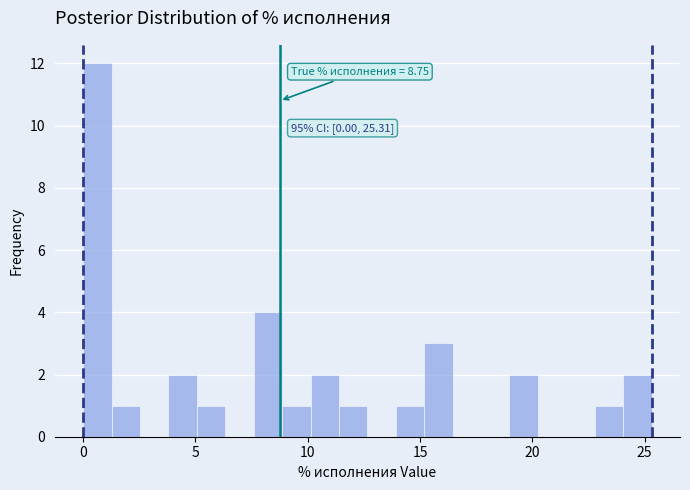

Around what value on the x-axis is the tallest bar? Give the approximate position of its centre, as read against the axis.

0.5